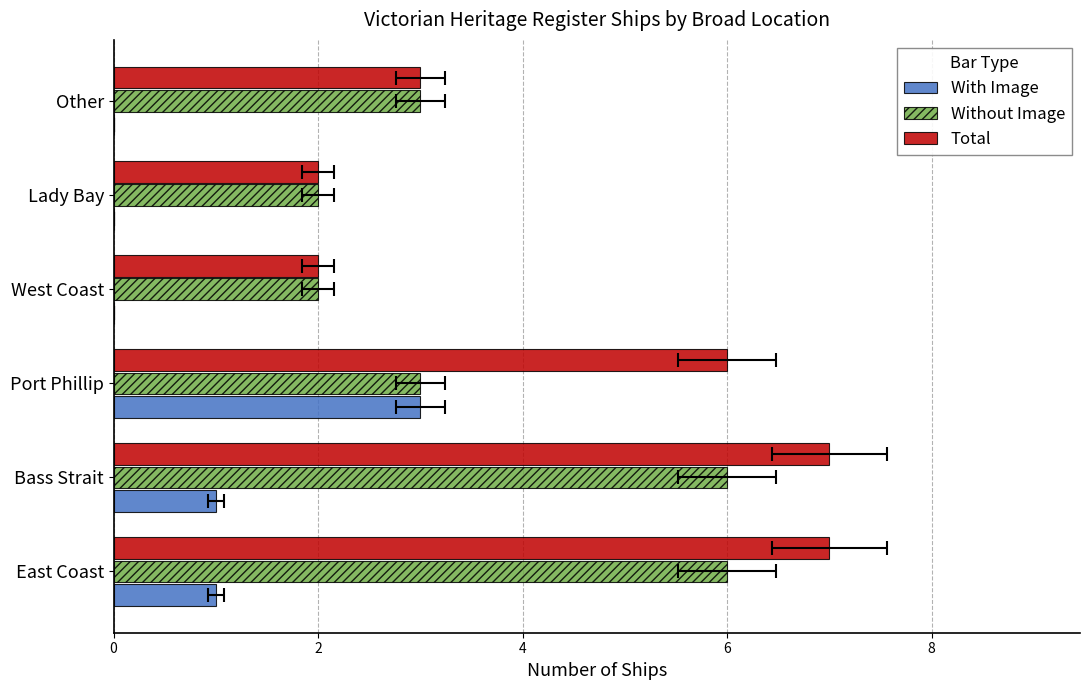

What is the value of the Total bar at the 6th from the left?

3